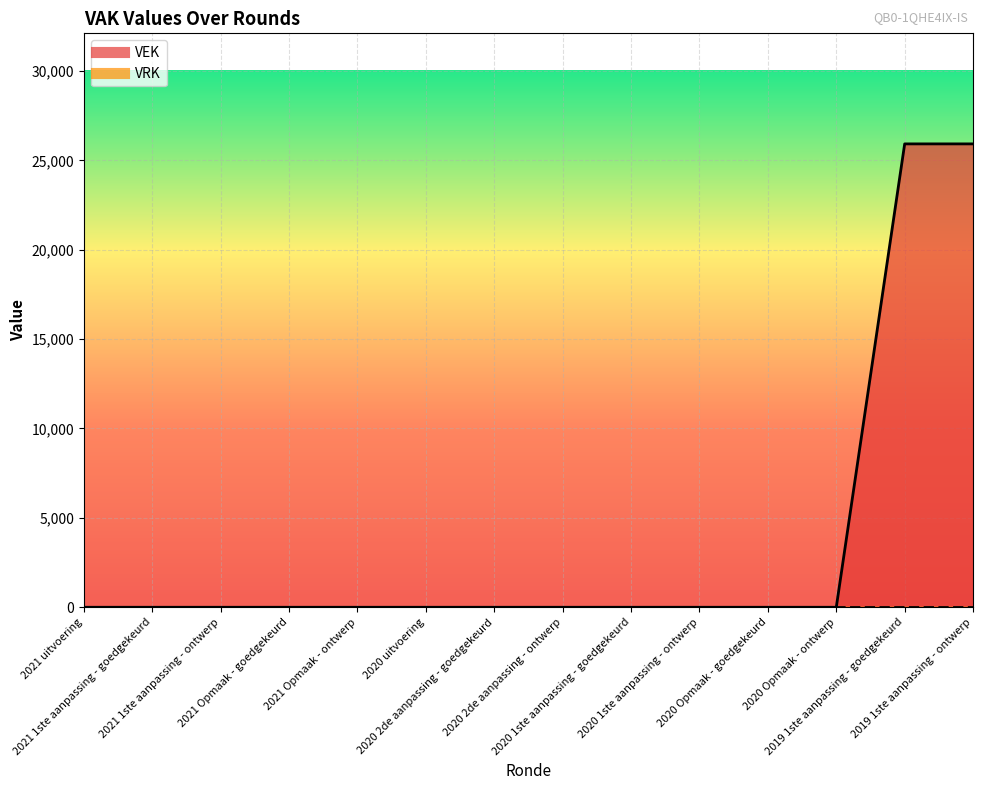

Rank the categories by value from highest to lowest.

2019 1ste aanpassing - goedgekeurd, 2019 1ste aanpassing - ontwerp, 2021 uitvoering, 2021 1ste aanpassing - goedgekeurd, 2021 1ste aanpassing - ontwerp, 2021 Opmaak - goedgekeurd, 2021 Opmaak - ontwerp, 2020 uitvoering, 2020 2de aanpassing - goedgekeurd, 2020 2de aanpassing - ontwerp, 2020 1ste aanpassing - goedgekeurd, 2020 1ste aanpassing - ontwerp, 2020 Opmaak - goedgekeurd, 2020 Opmaak - ontwerp